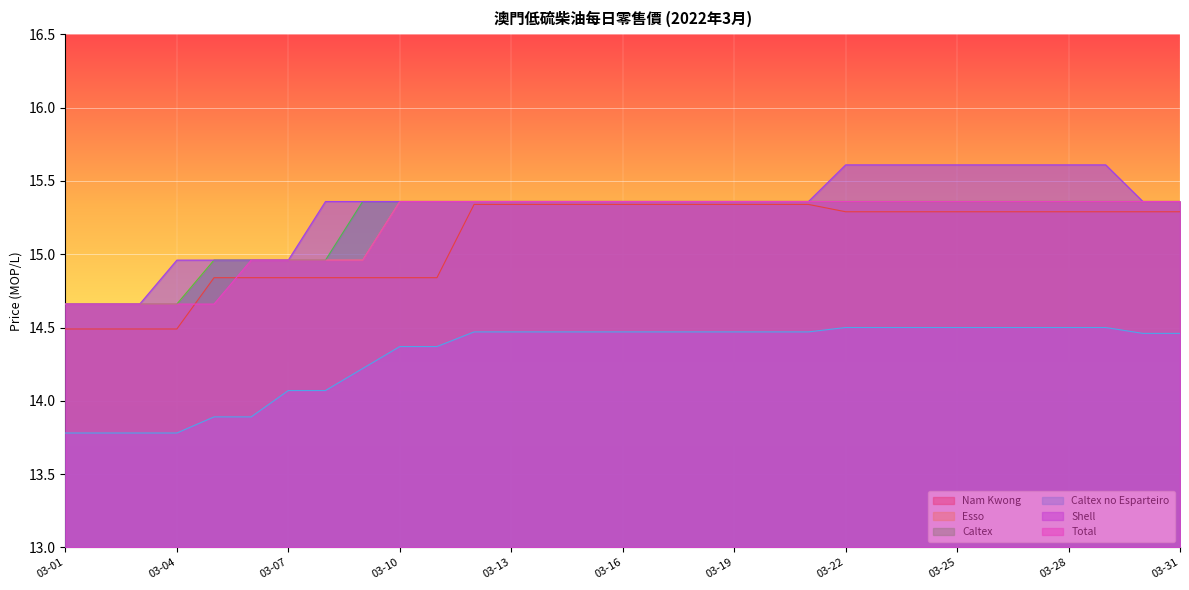

What is the spread (max minus min) of values at 03-07?

0.9